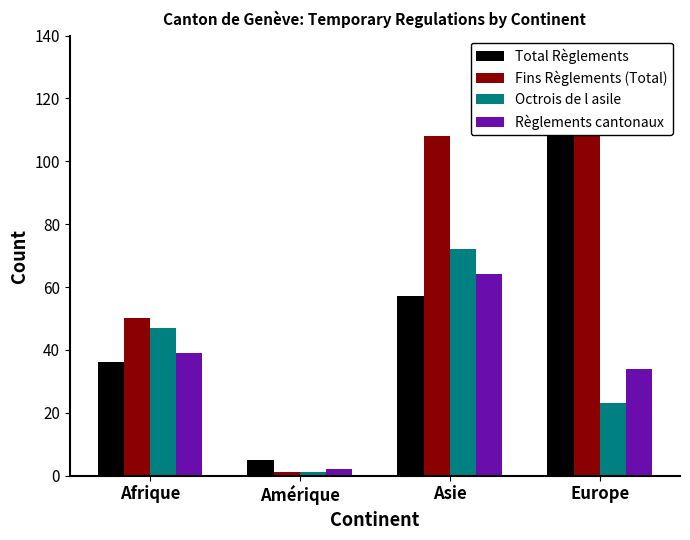

Which label corresponds to the smallest value in the chart?

Amérique